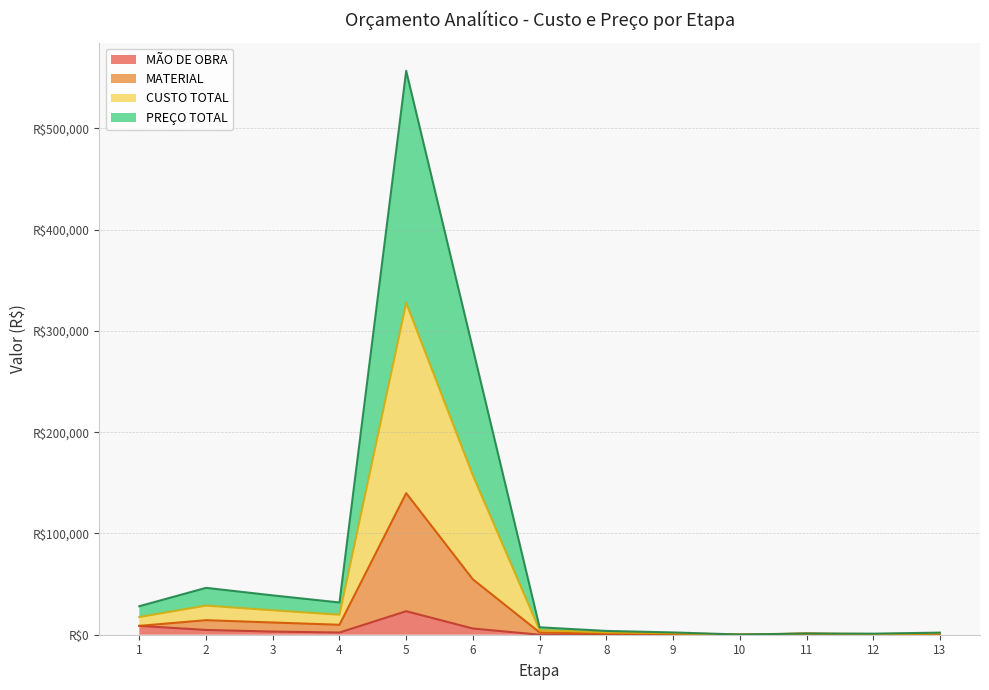

What is the spread (max minus min) of values at 9?

2265.3